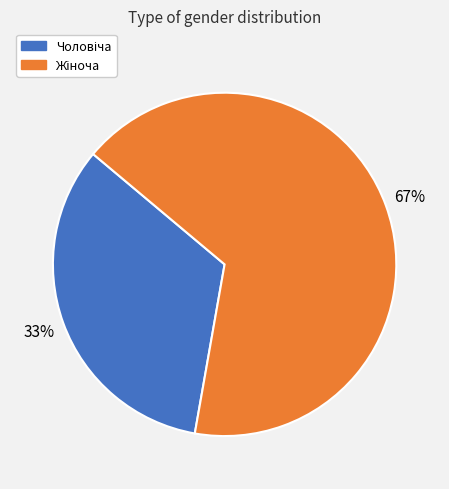

To the nearest percent, what is the average slice percentage?

50%